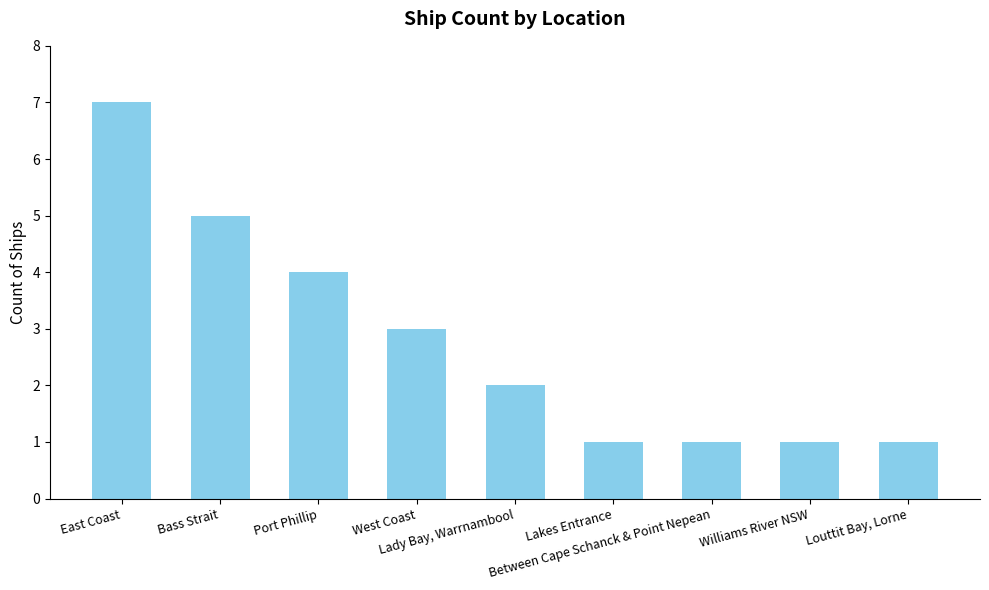

Where does the data first go above 2?

East Coast